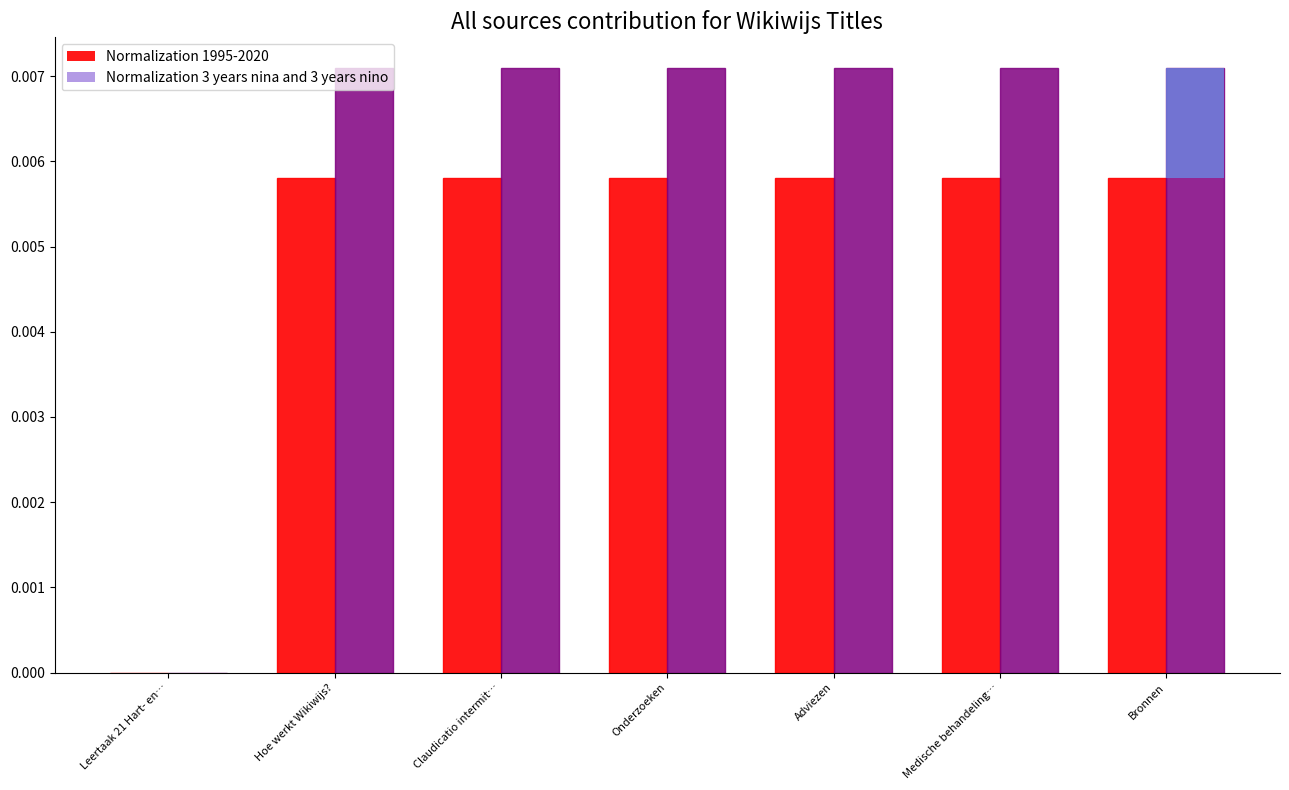

What are all the series names shown in the legend?

Normalization 1995-2020, Normalization 3 years nina and 3 years nino